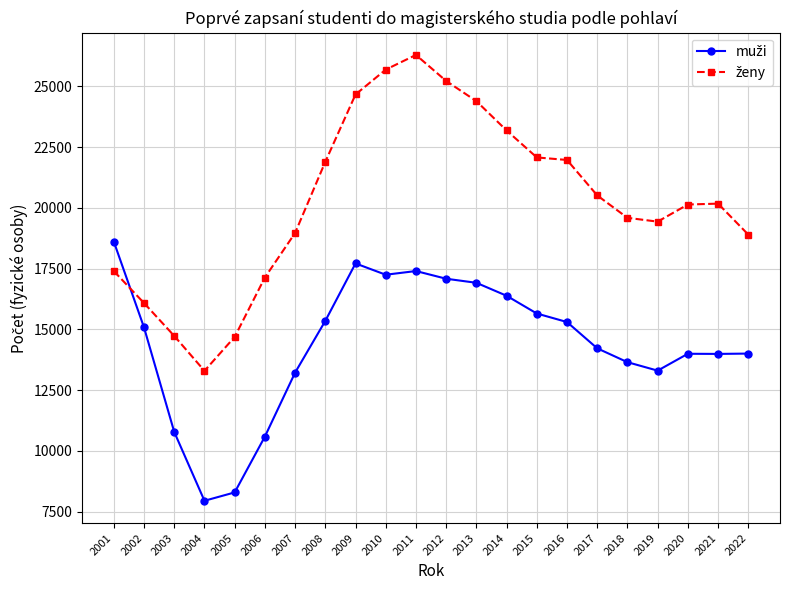

What is the smallest value displayed?

7947